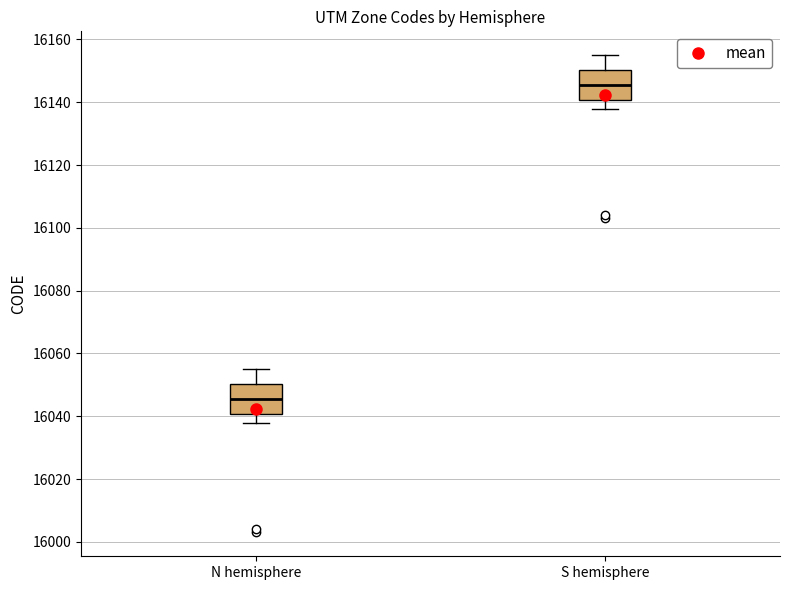

Reading left to right, transcribe this box plot: for each box, give where its median line is, the range the box spans, and where its two whiskers end, as read against the y-axis. The values are not printed on the chart, so give them approximately, as read against the axis.

N hemisphere: median 16046, box 16040 to 16050, whiskers 16038 to 16056
S hemisphere: median 16146, box 16140 to 16150, whiskers 16138 to 16156